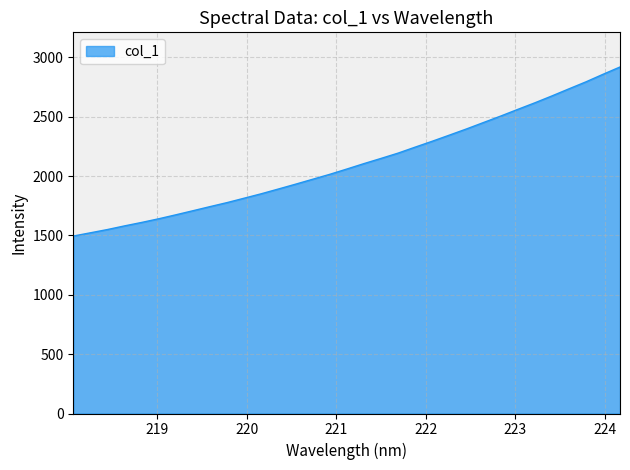

What is the smallest value displayed?

1494.9